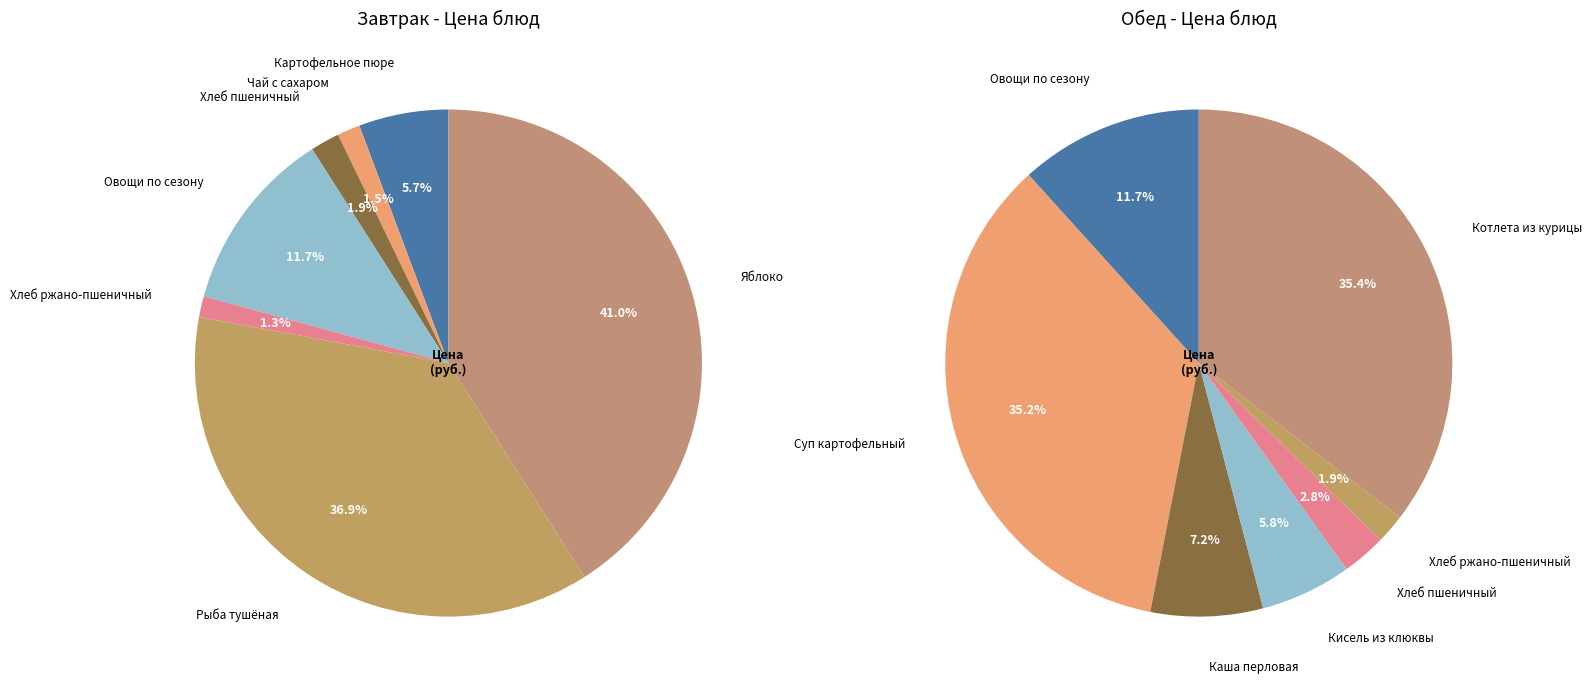

Does any single category account for the majority?

No